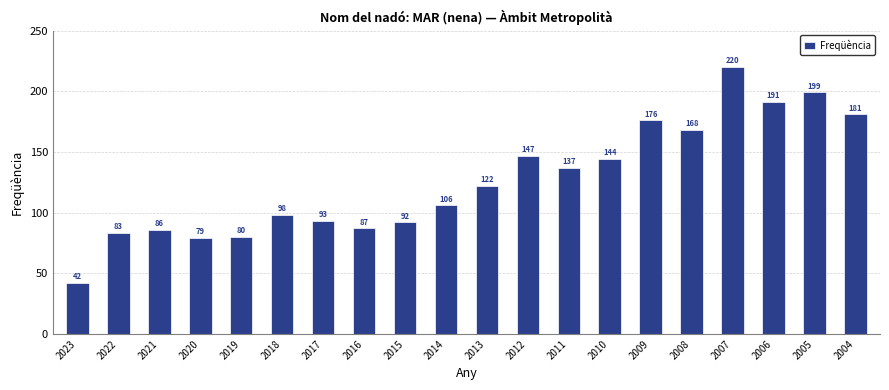

Does the chart contain any negative values?

No